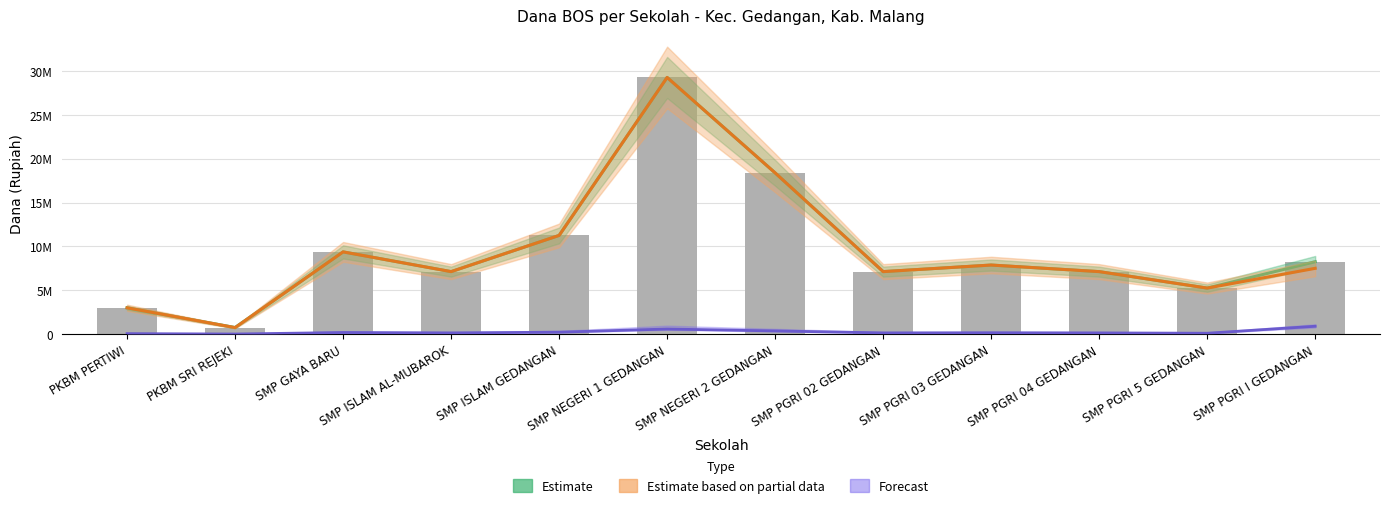

How many groups of bars are there?

12